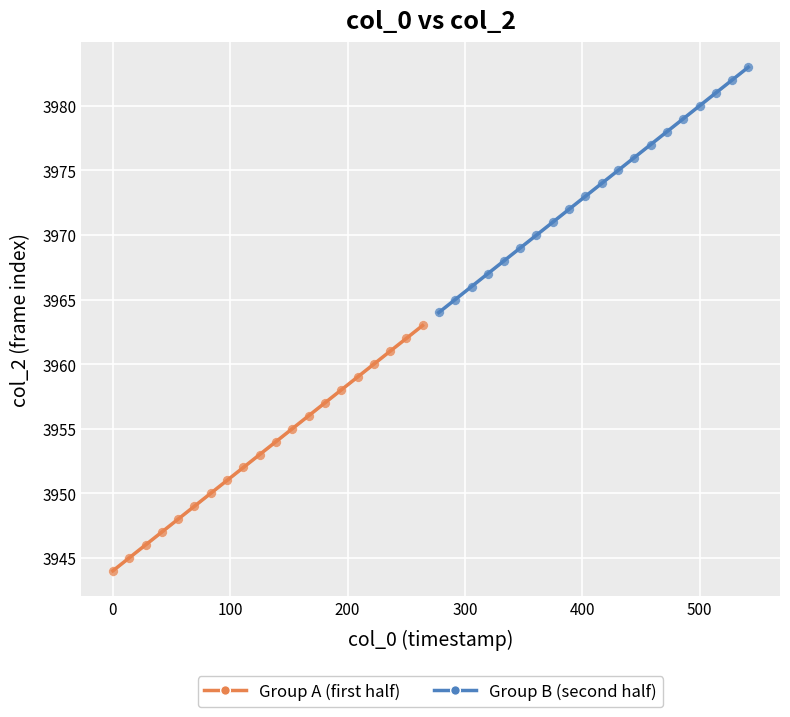

What are all the series names shown in the legend?

Group A (first half), Group B (second half)